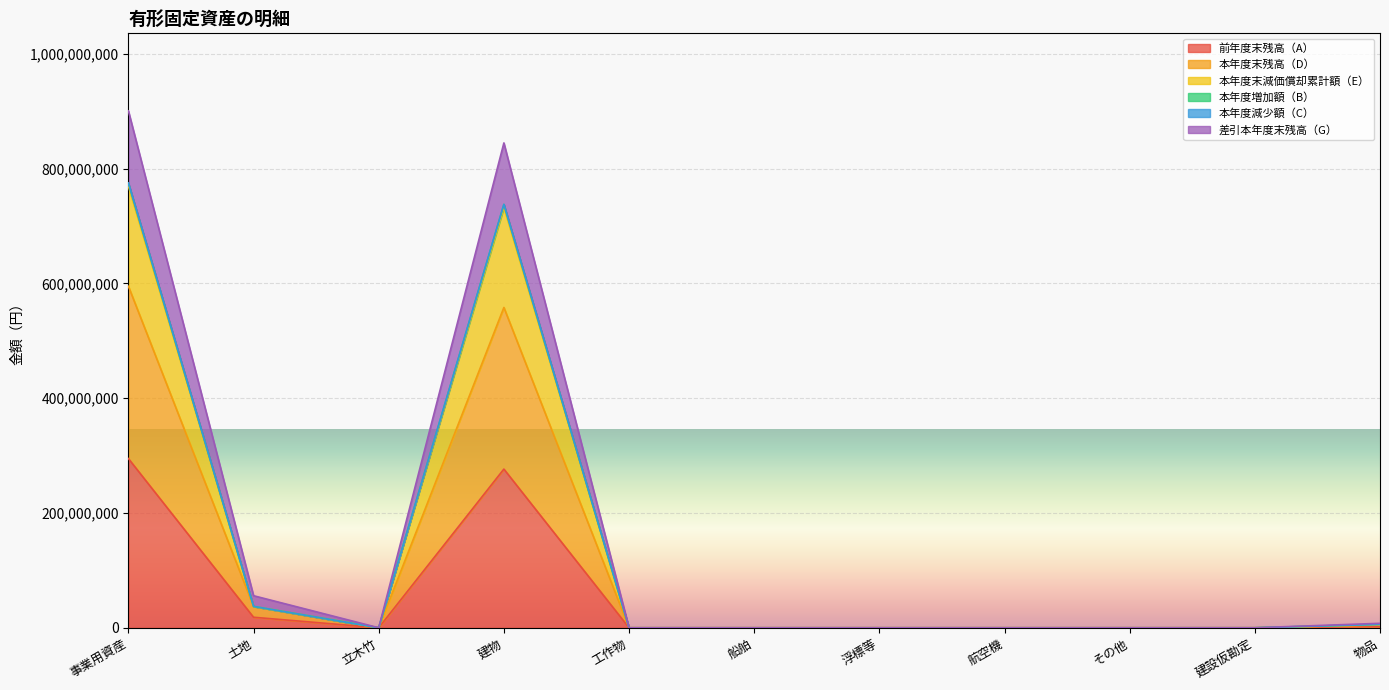

What is the label of the 4th point from the right?

航空機